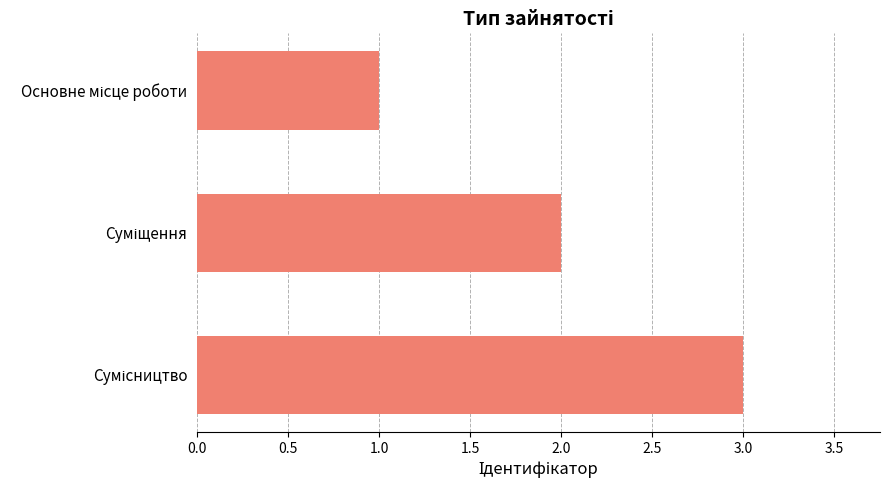

What is the maximum value shown in the chart?

3